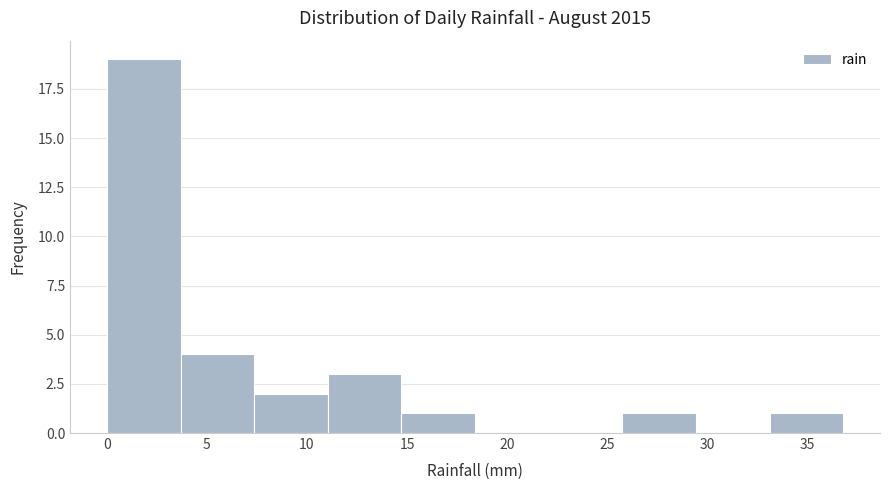

Over which range of the x-axis is the bar tallest?

0.0 to 3.5